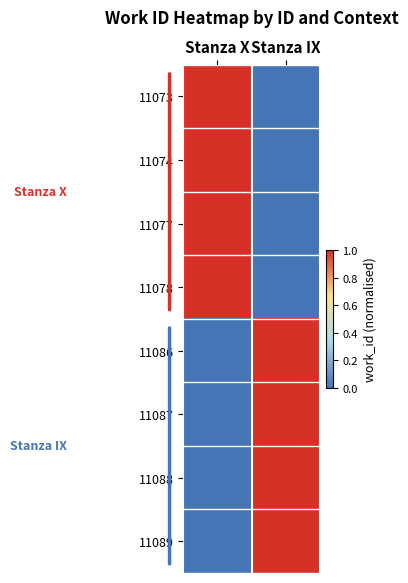

Which has a higher value, Stanza IX or Stanza X?

Stanza X